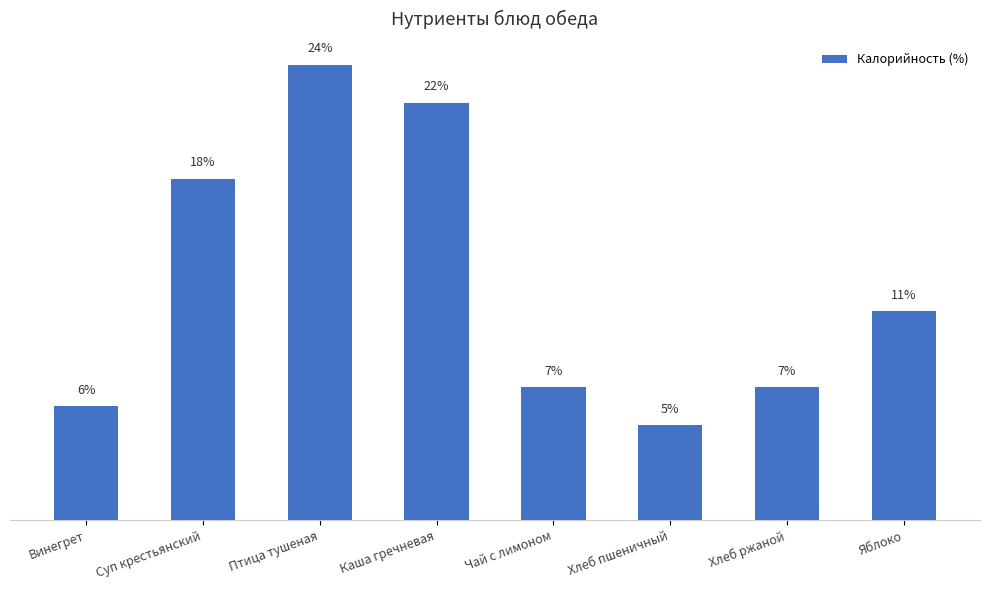

Between Яблоко and Суп крестьянский, which is larger?

Суп крестьянский